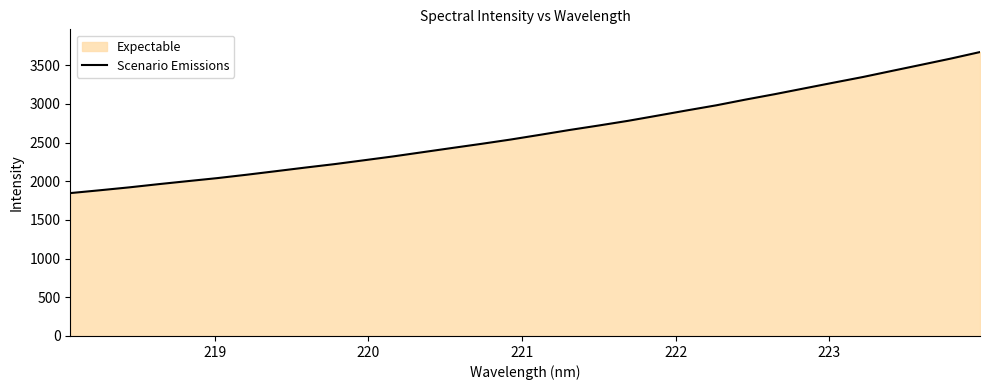

What is the difference between the maximum and minimum values?

1823.3